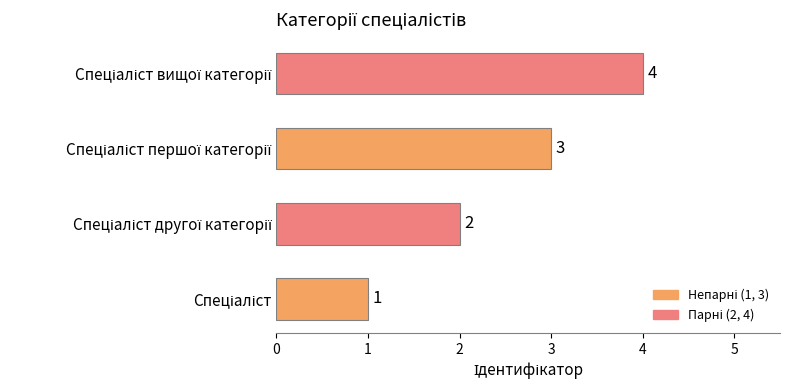

What is the difference between the maximum and minimum values?

3